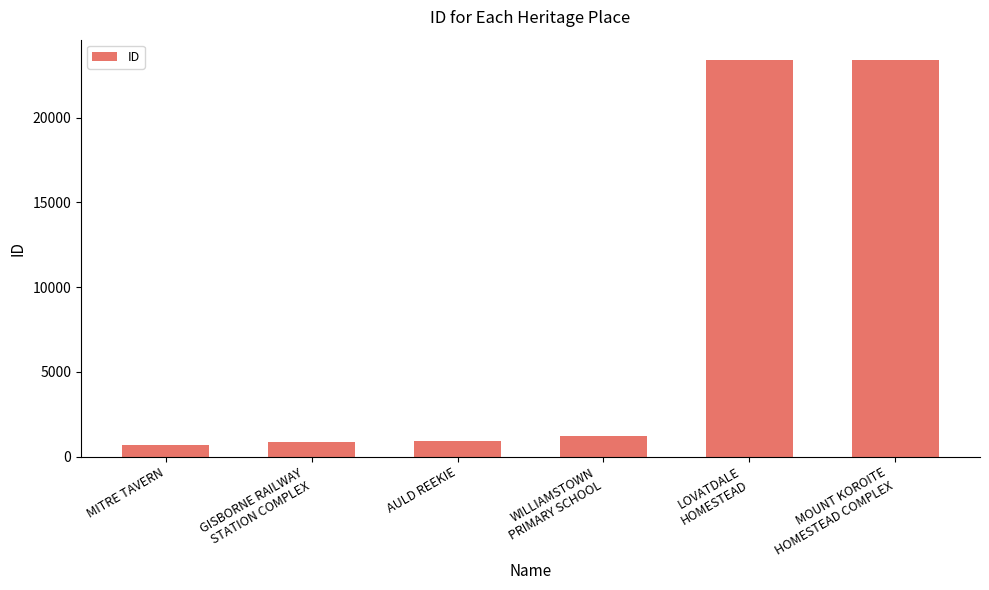

What is the sum of all values?

50529